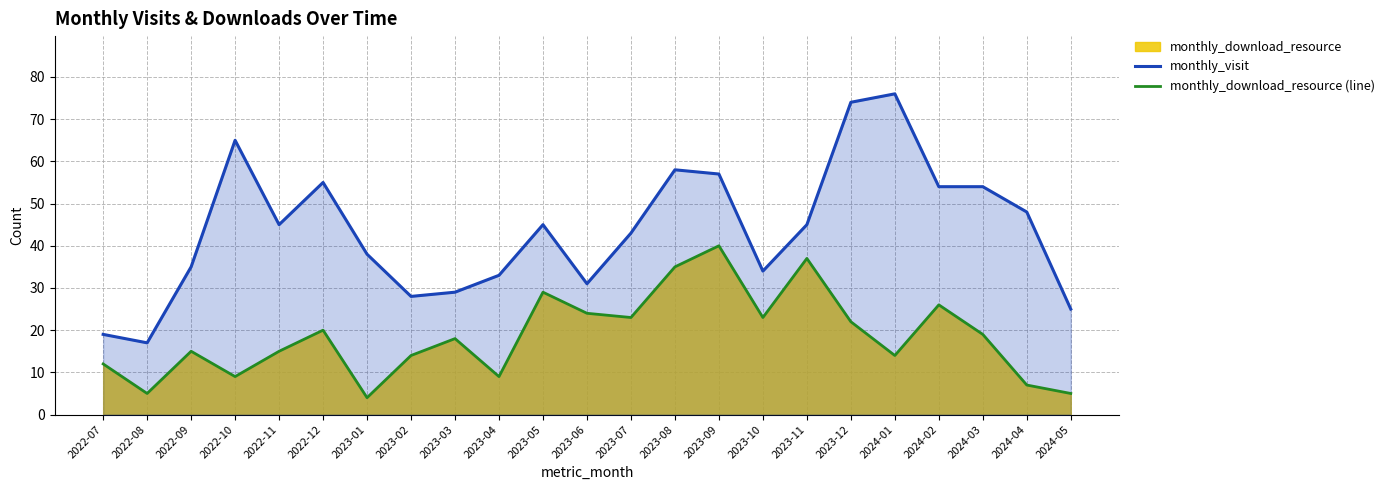

Rank the series by their maximum value, from highest to lowest.

monthly_visit, monthly_download_resource (line)